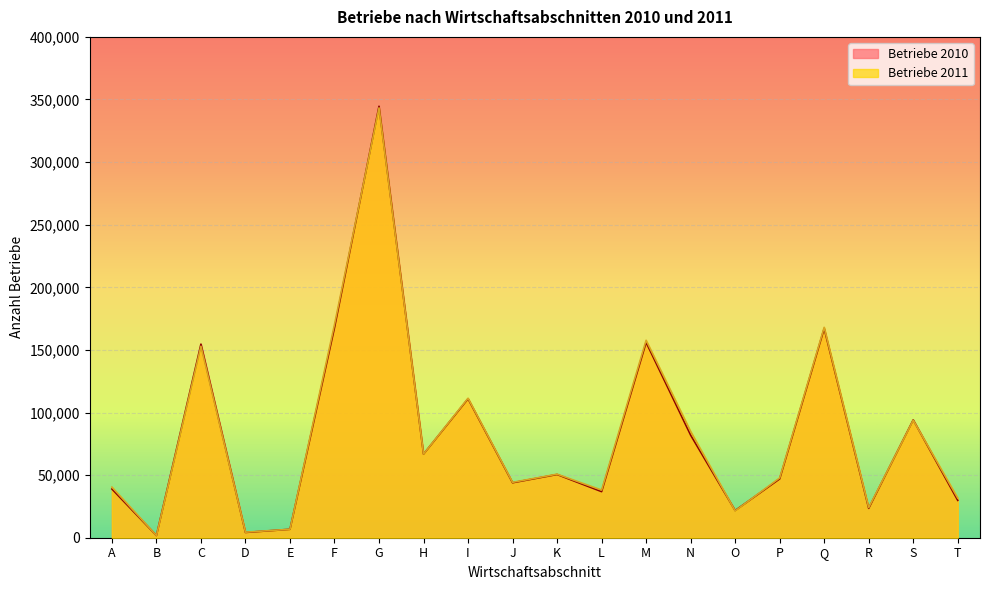

Reading right to left, extract all data points from this chart.

Betriebe 2010: T=29831	S=94127	R=23475	Q=167119	P=46990	O=21718	N=81925	M=155990	L=36817	K=50510	J=43916	I=111002	H=66813	G=344608	F=167789	E=6728	D=4215	C=154623	B=1762	A=38901
Betriebe 2011: T=31636	S=93884	R=24067	Q=168028	P=47753	O=21460	N=84864	M=157690	L=38048	K=50766	J=44231	I=111400	H=66863	G=343320	F=170305	E=6756	D=4416	C=152918	B=1747	A=40433